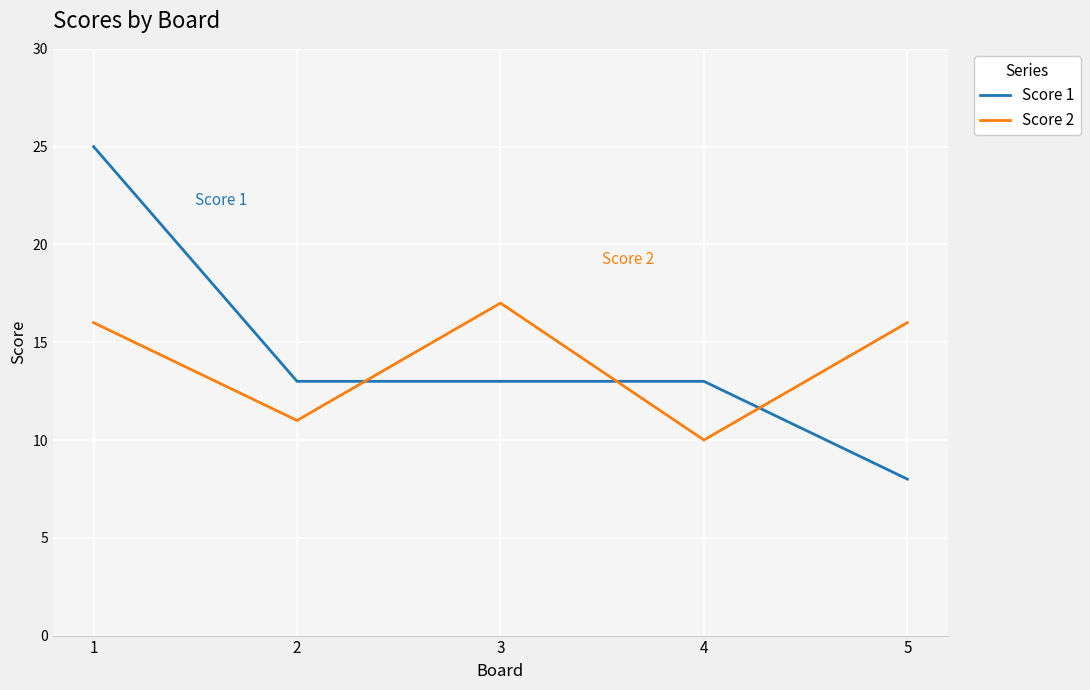

In Score 2, how many points are higher than both neighbors (excluding endpoints)?

1